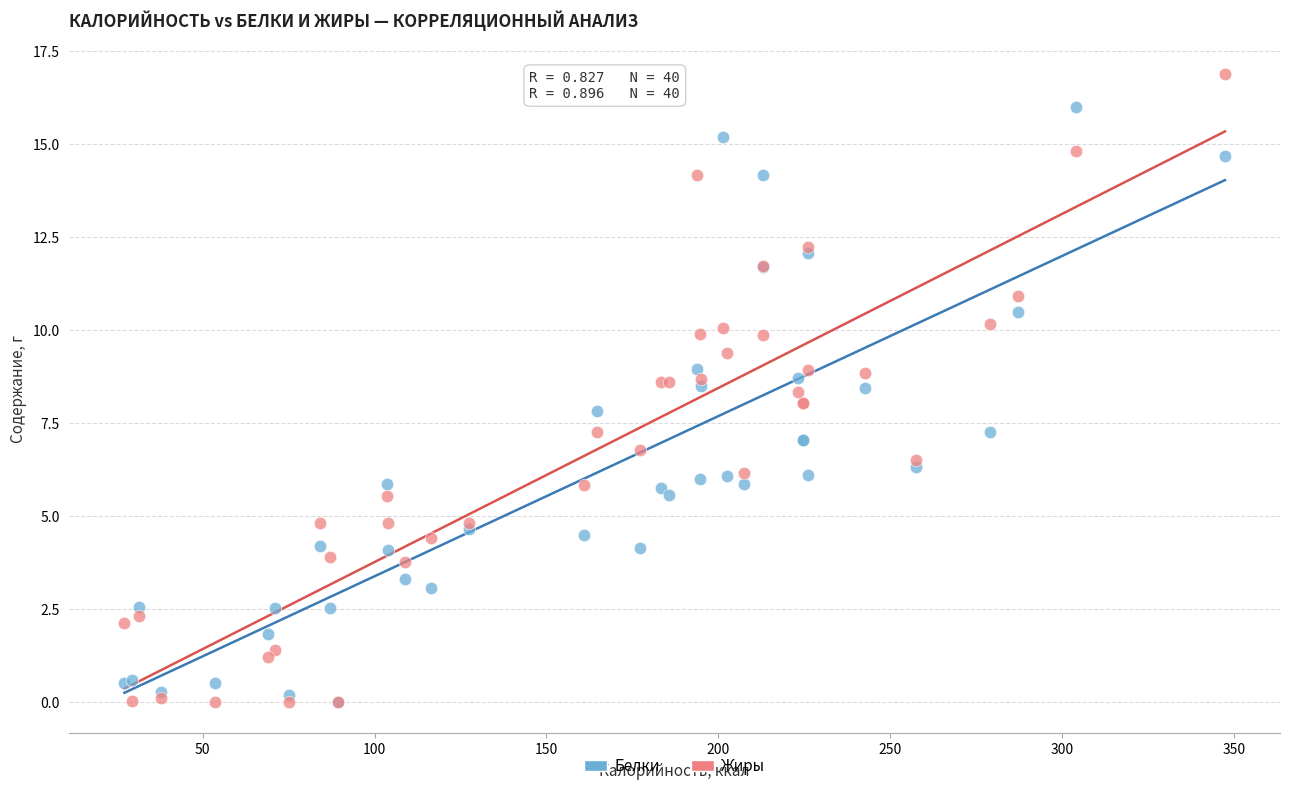

Which series reaches the maximum Y coordinate?

Жиры